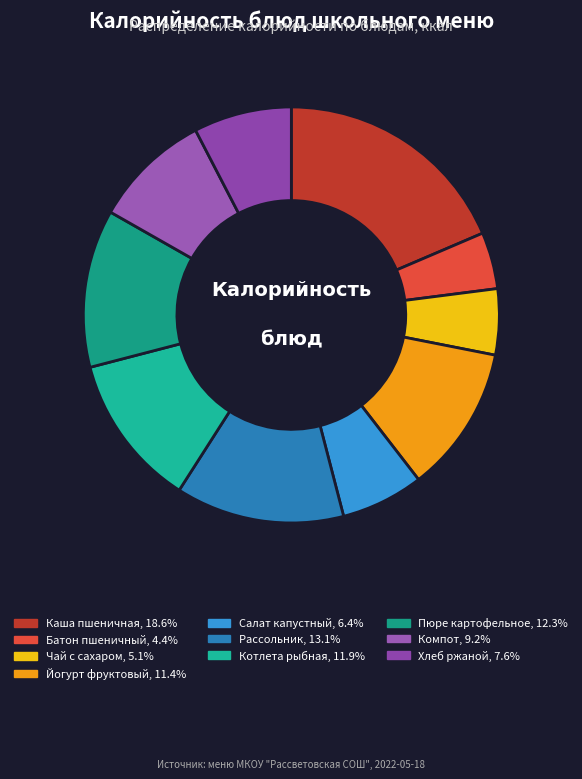

How many slices are in this pie chart?

10